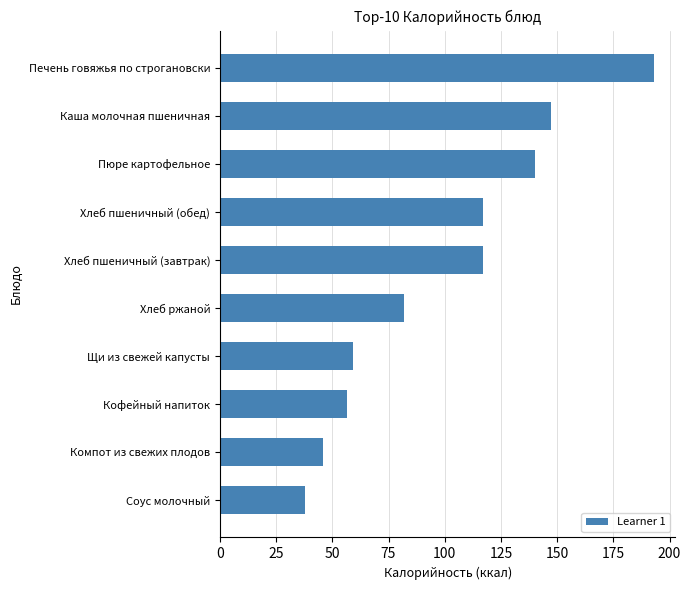

Which category has the highest value across all series?

Печень говяжья по строгановски